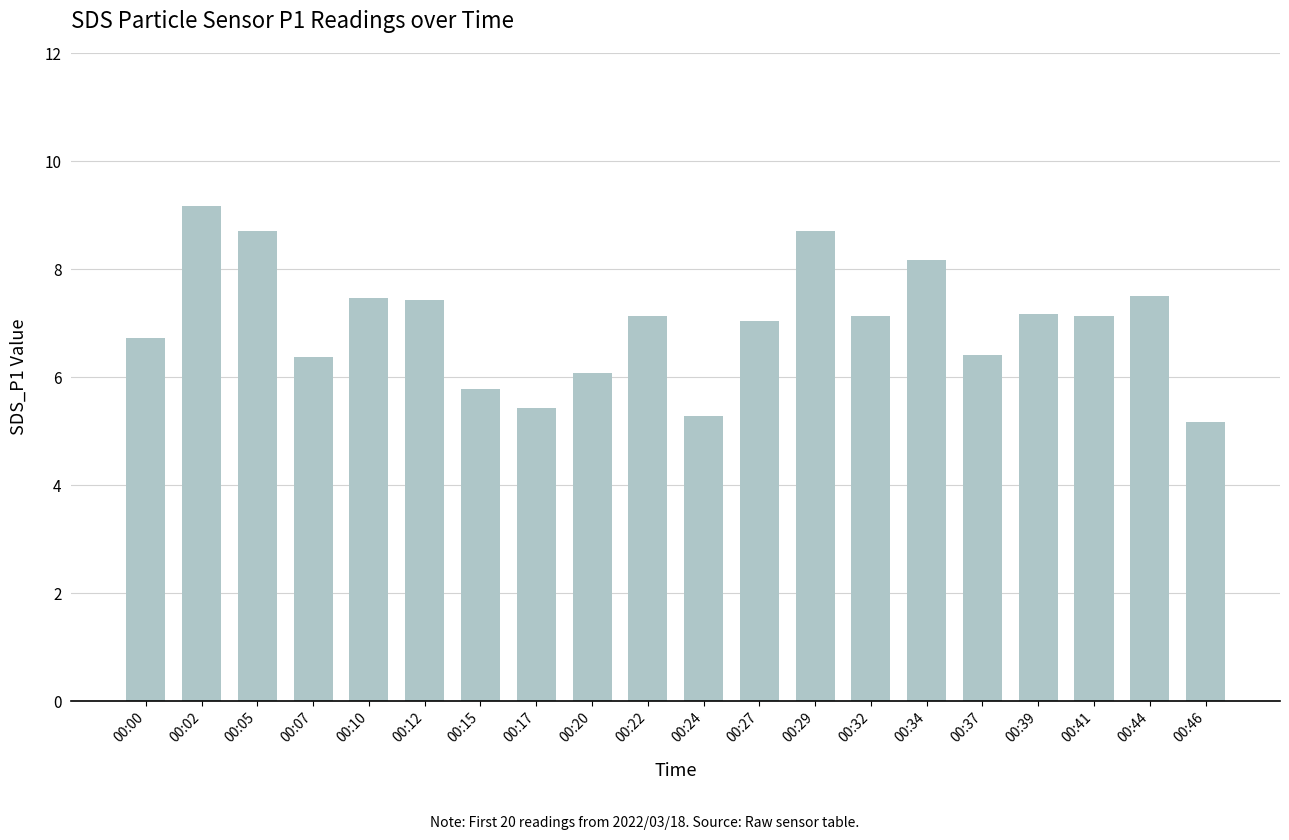

What is the value of the 1st bar from the left?

6.7